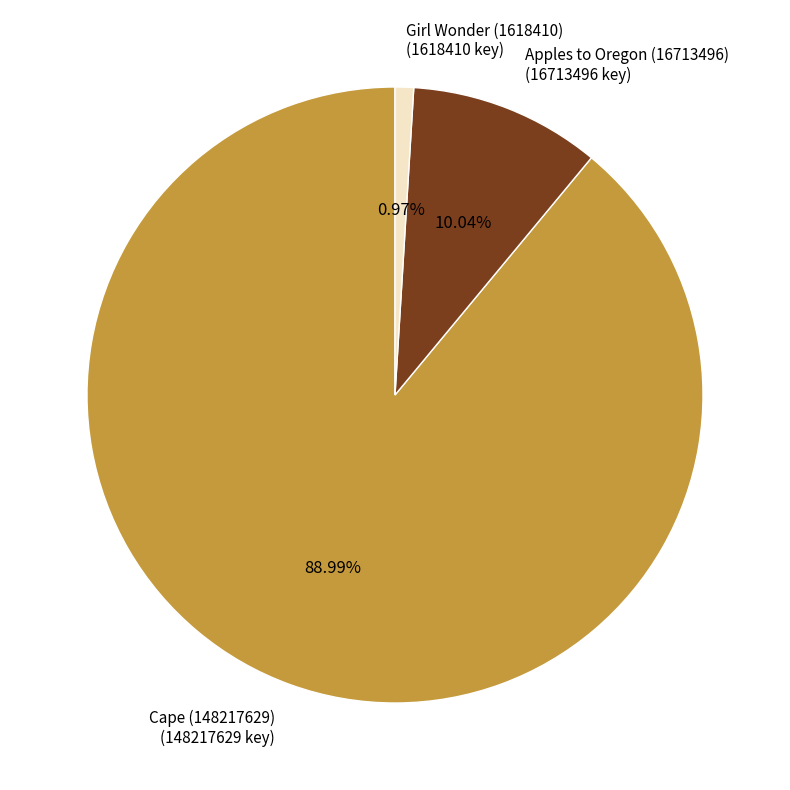

How much of the chart is everything except Girl Wonder (1618410)?

99.0%